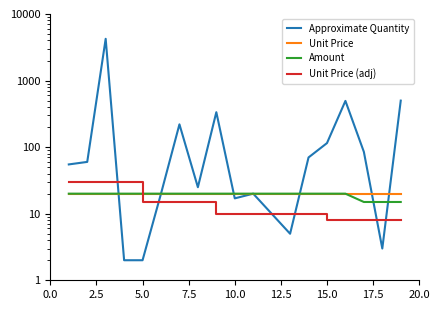

Reading left to right, extract all data points from this chart.

Approximate Quantity: 55.0	60.0	4240.0	2.0	2.0	20.0	220.0	25.0	335.0	17.0	20.0	10.0	5.0	70.0	115.0	495.0	85.0	3.0	500.0
Unit Price: 20.1	20.1	20.1	20.1	20.1	20.1	20.1	20.1	20.1	20.1	20.1	20.1	20.1	20.1	20.1	20.1	20.1	20.1	20.1
Amount: 20.0	20.0	20.0	20.0	20.0	20.0	20.0	20.0	20.0	20.0	20.0	20.0	20.0	20.0	20.0	20.0	15.0	15.0	15.0
Unit Price (adj): 30.0	30.0	30.0	30.0	15.0	15.0	15.0	15.0	10.0	10.0	10.0	10.0	10.0	10.0	8.0	8.0	8.0	8.0	8.0